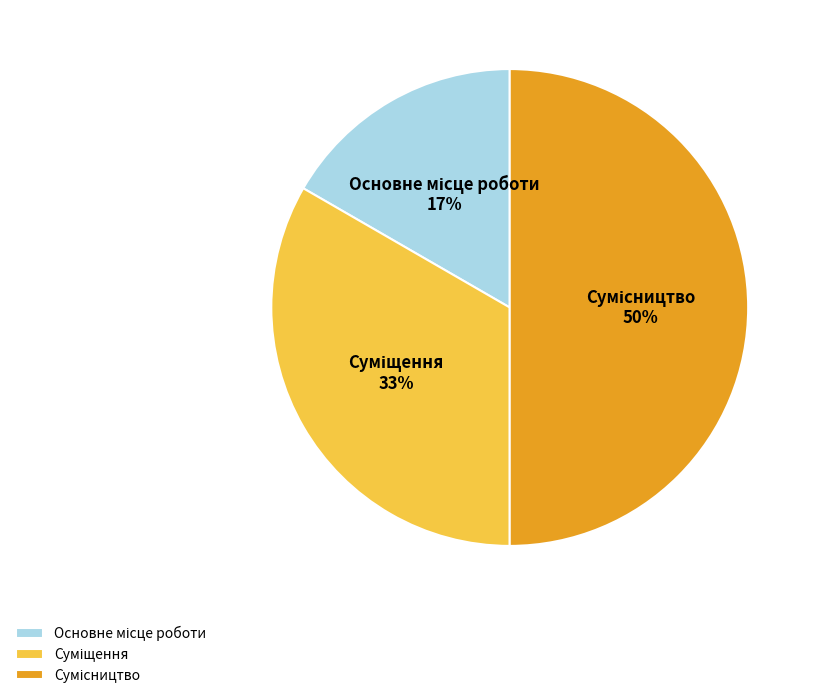

To the nearest percent, what is the average slice percentage?

33%